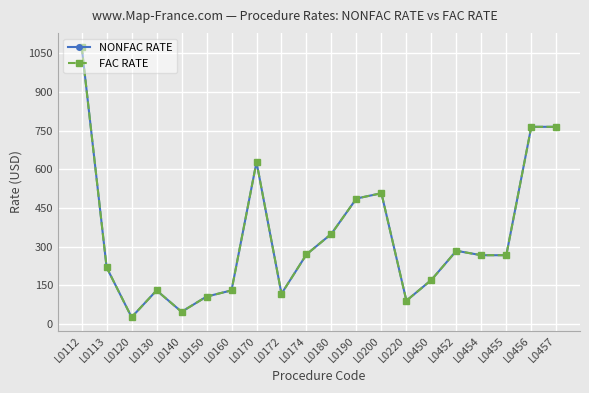

Where is NONFAC RATE nearest to the value 550?

L0200